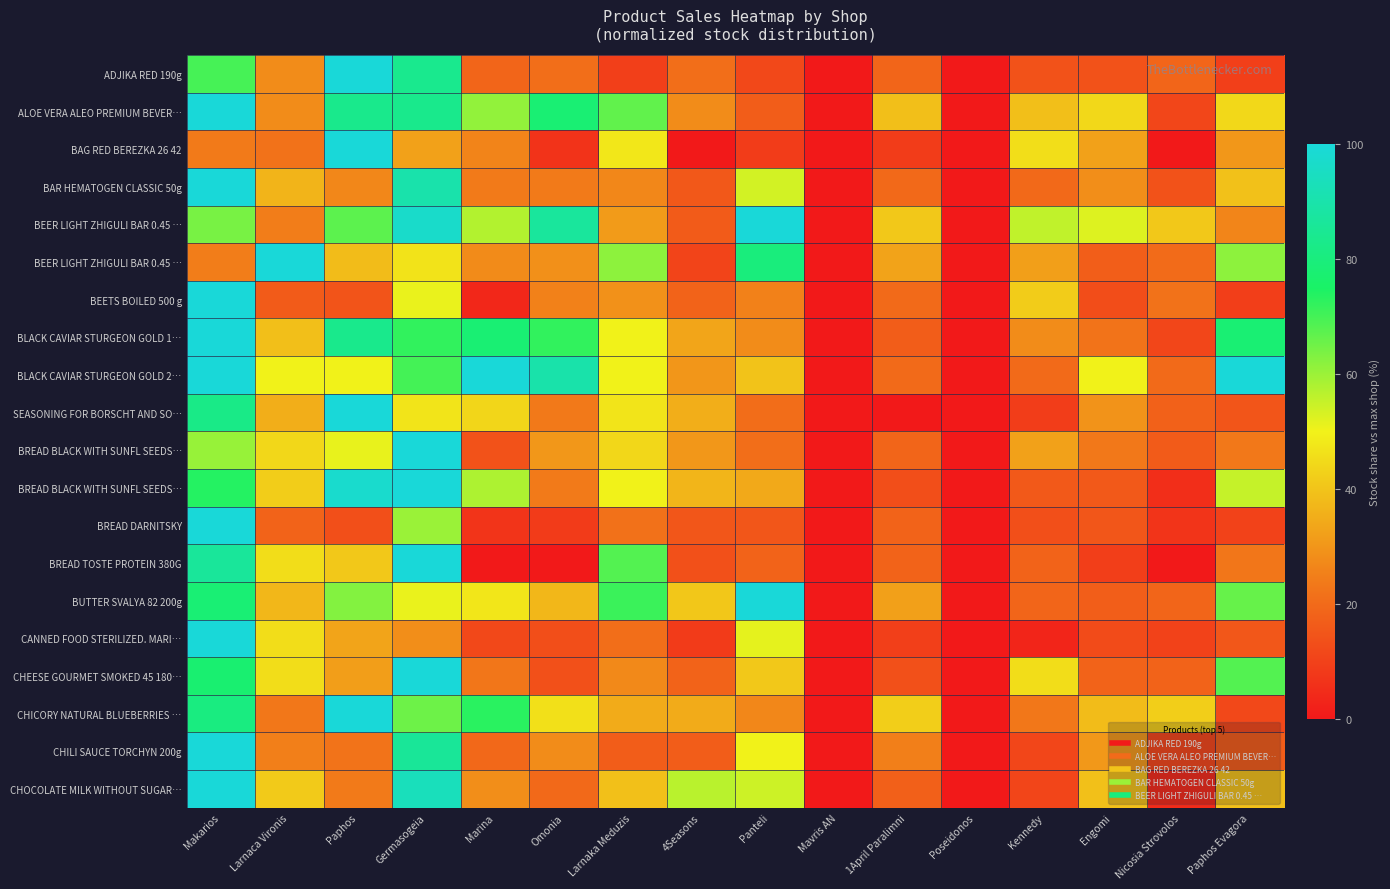

What is the total value across all series at Larnaka Meduzis?

813.2